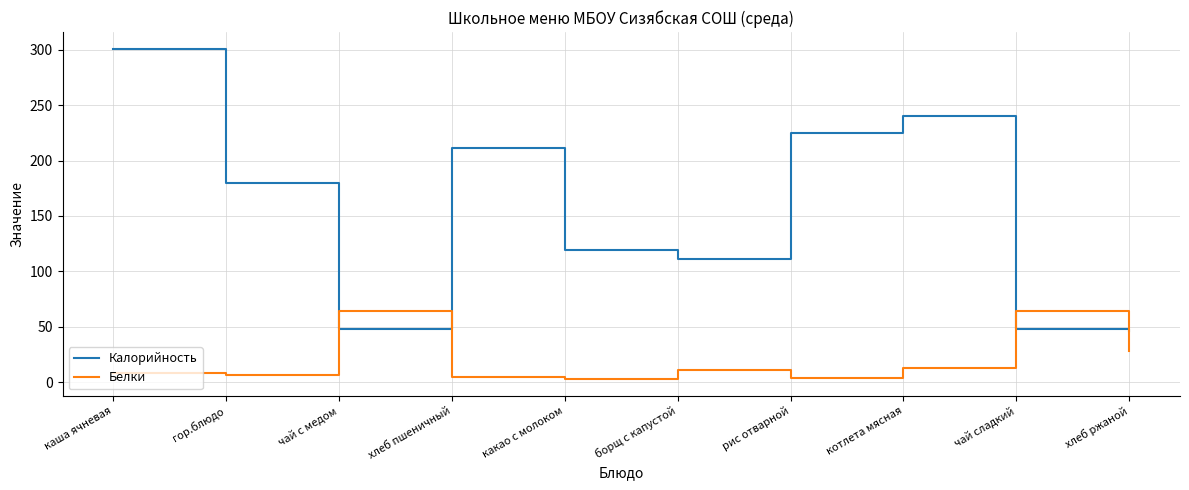

Which series has the largest range (max minus min)?

Калорийность